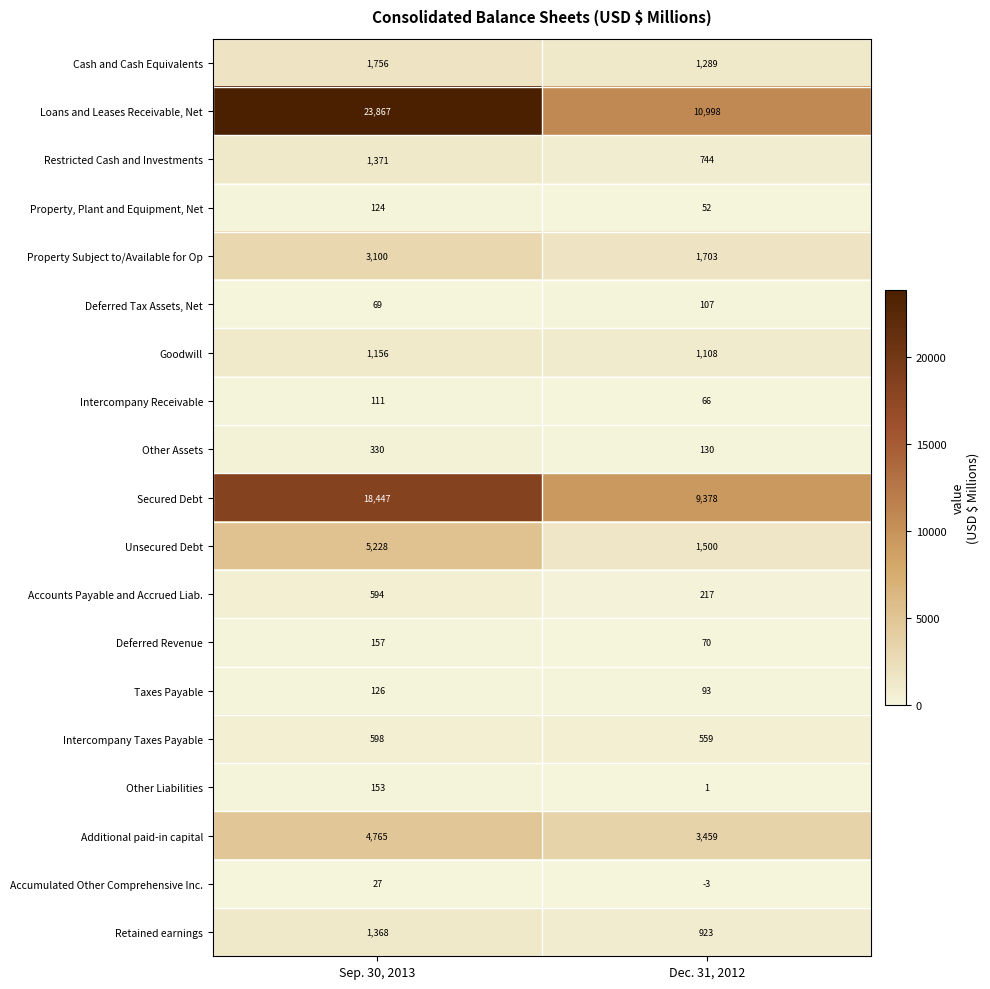

At how many categories does at least one series exceed 17253?

1